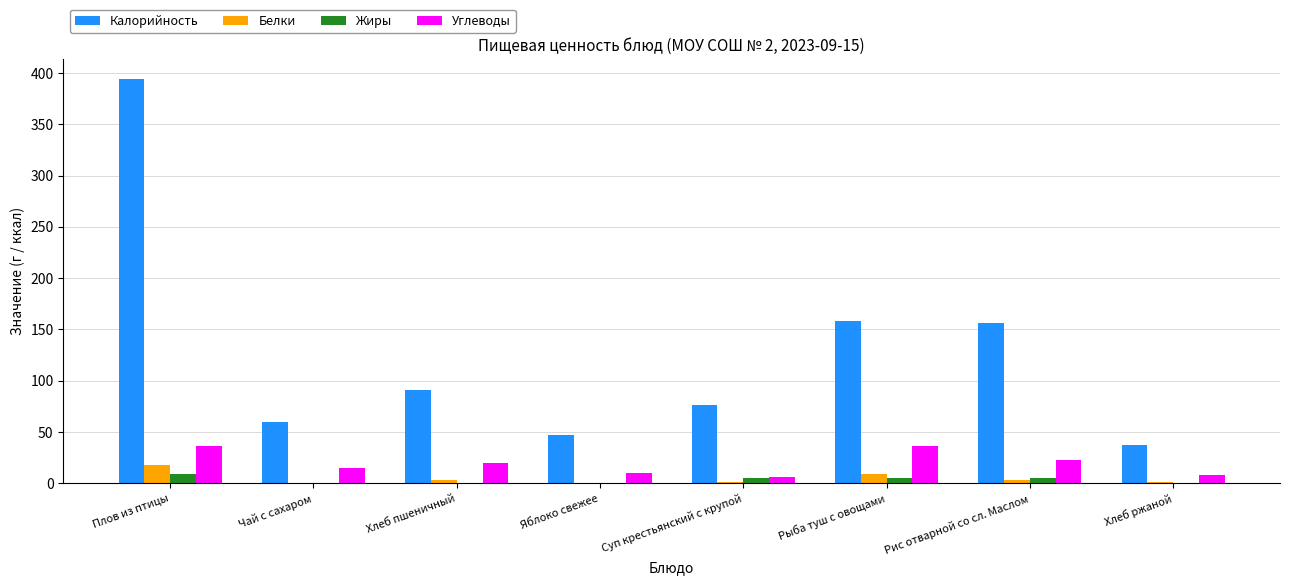

The Калорийность series shows 60.0 at Чай с сахаром. True or false?

True